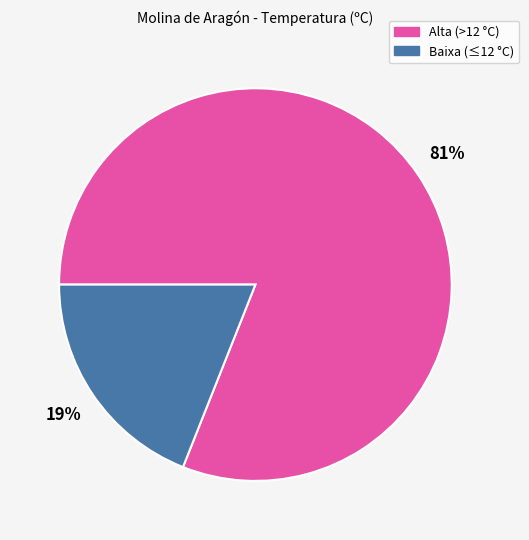

To the nearest percent, what is the average slice percentage?

50%